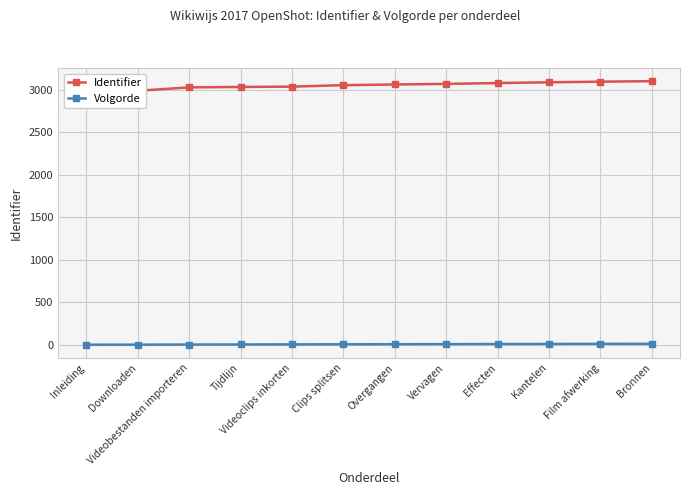

What are all the series names shown in the legend?

Identifier, Volgorde